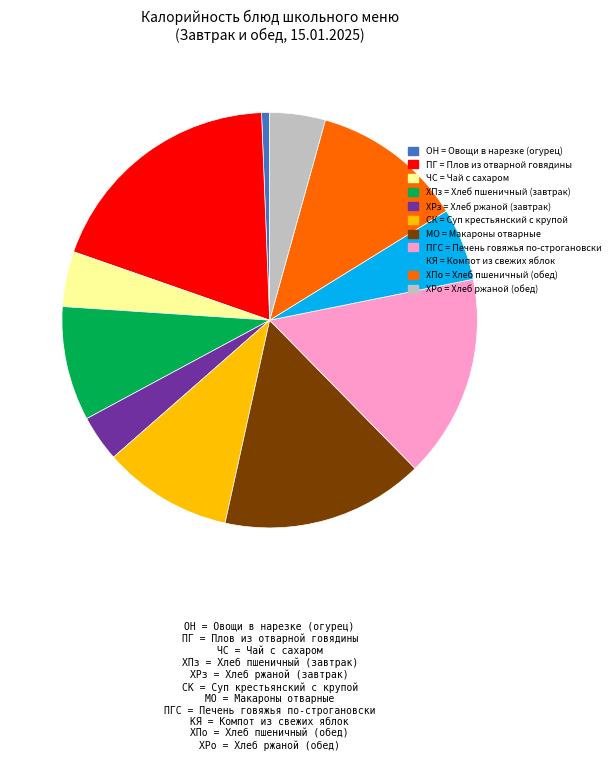

Does any single category account for the majority?

No